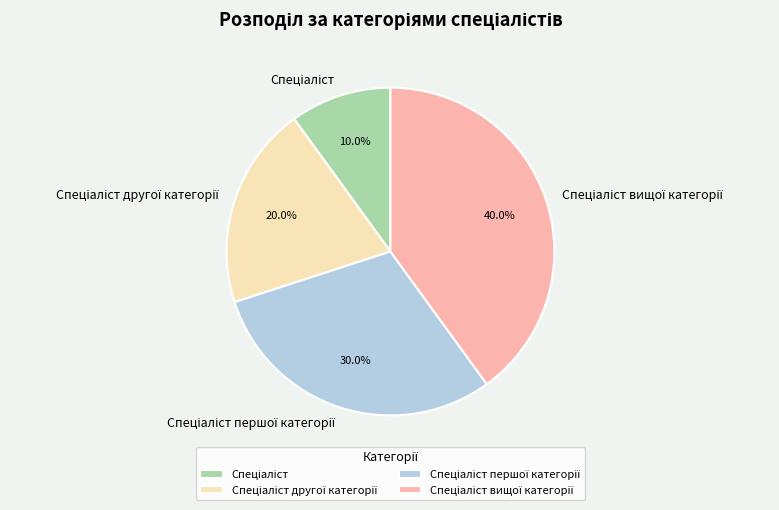

Is there any slice that represents more than half of the pie?

No